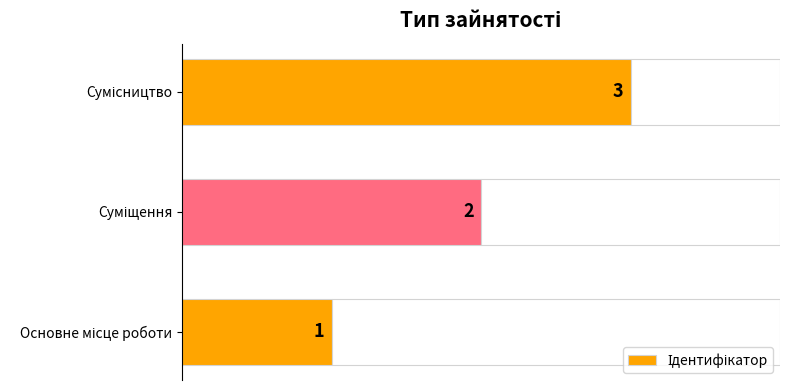

What is the greatest value displayed?

3